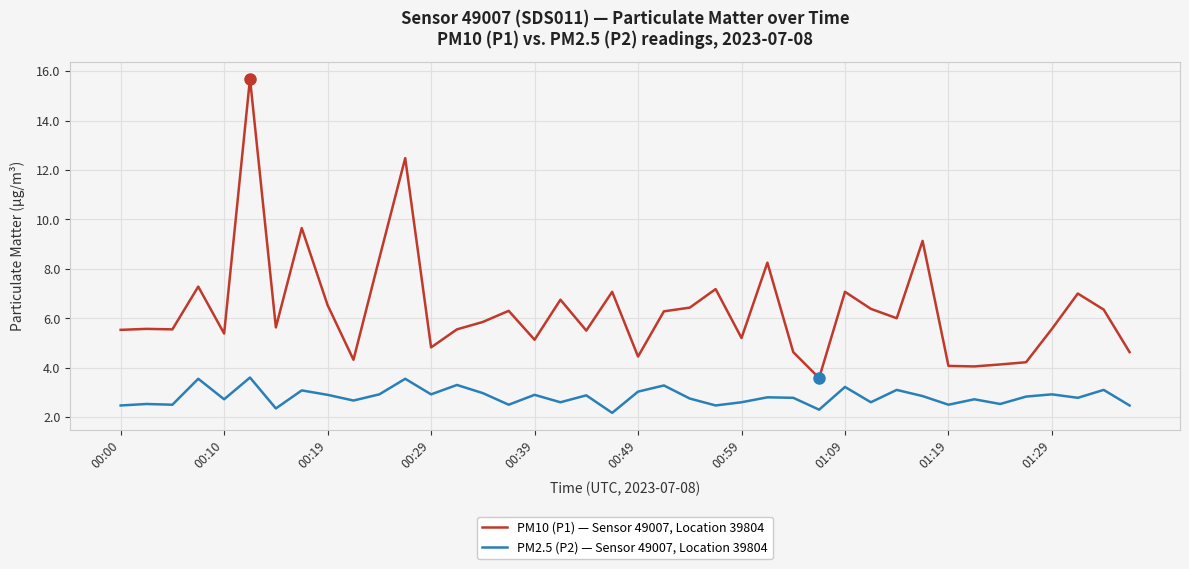

Which series has the widest spread of values?

PM10 (P1) — Sensor 49007, Location 39804